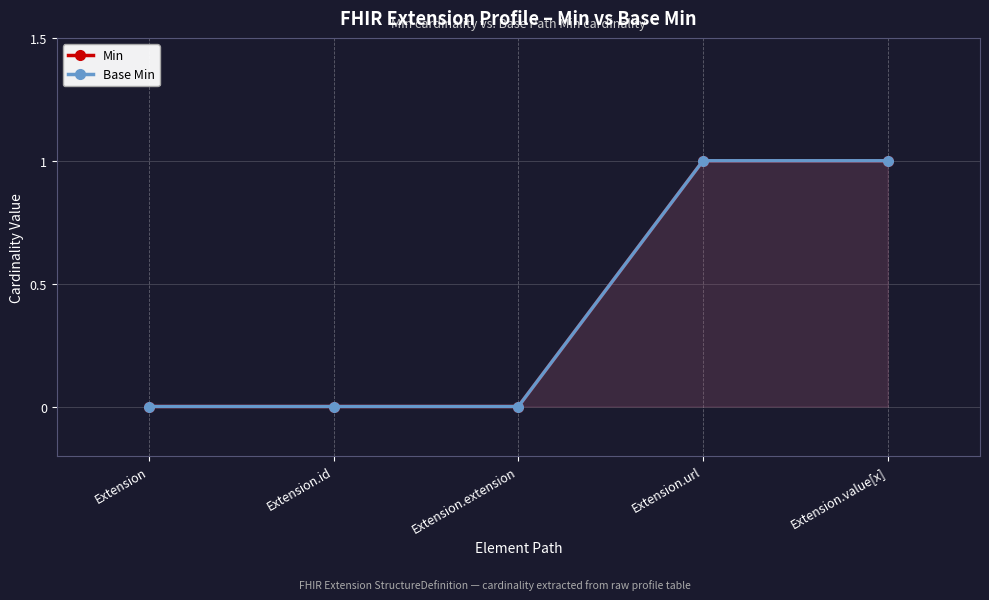

Reading left to right, transcribe all the data shown in this chart.

Min: 0	0	0	1	1
Base Min: 0	0	0	1	1